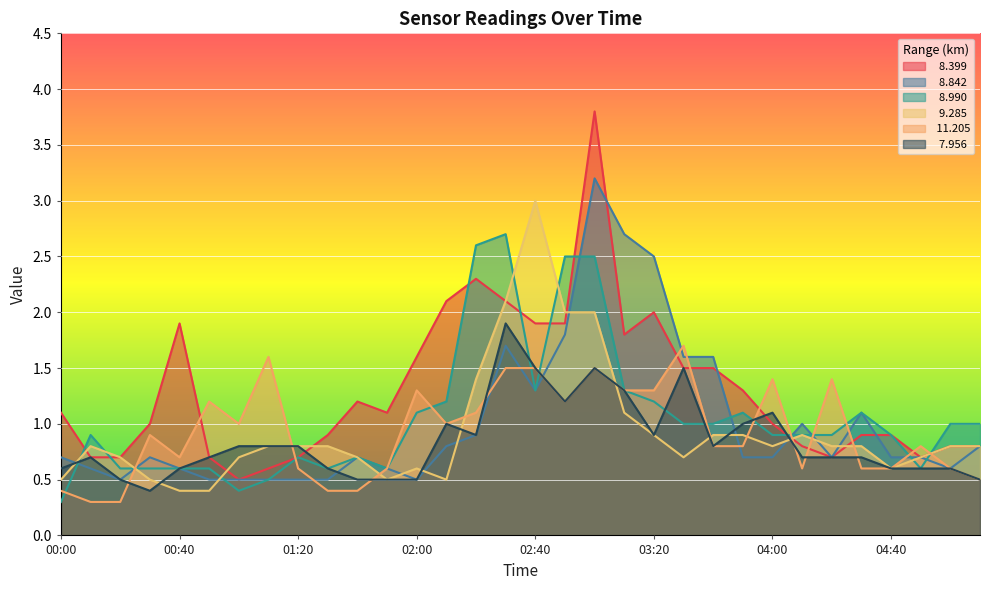

Which category has the lowest value in the  11.205 series?

00:10